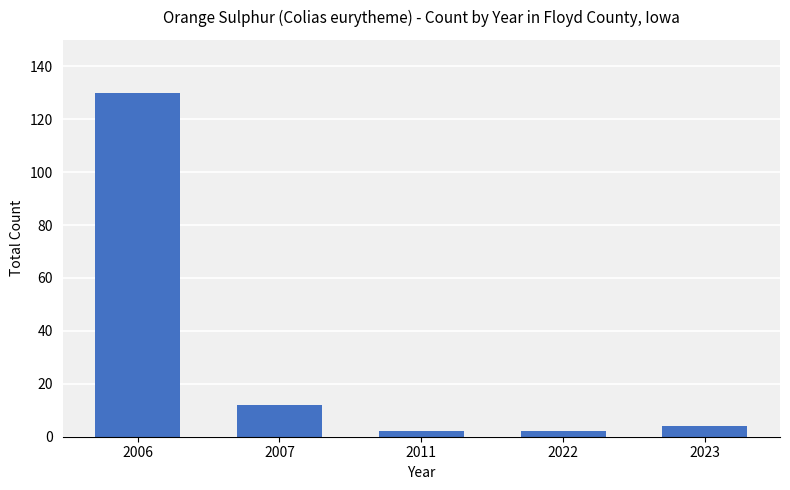

What is the difference between the values at 2006 and 2011?

128